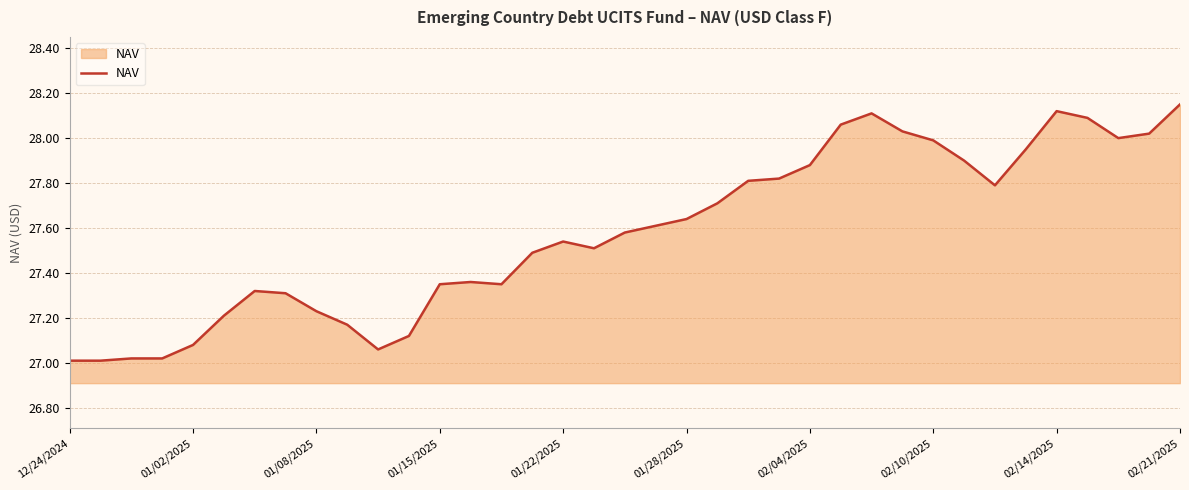

What is the difference between the maximum and minimum values?

1.1